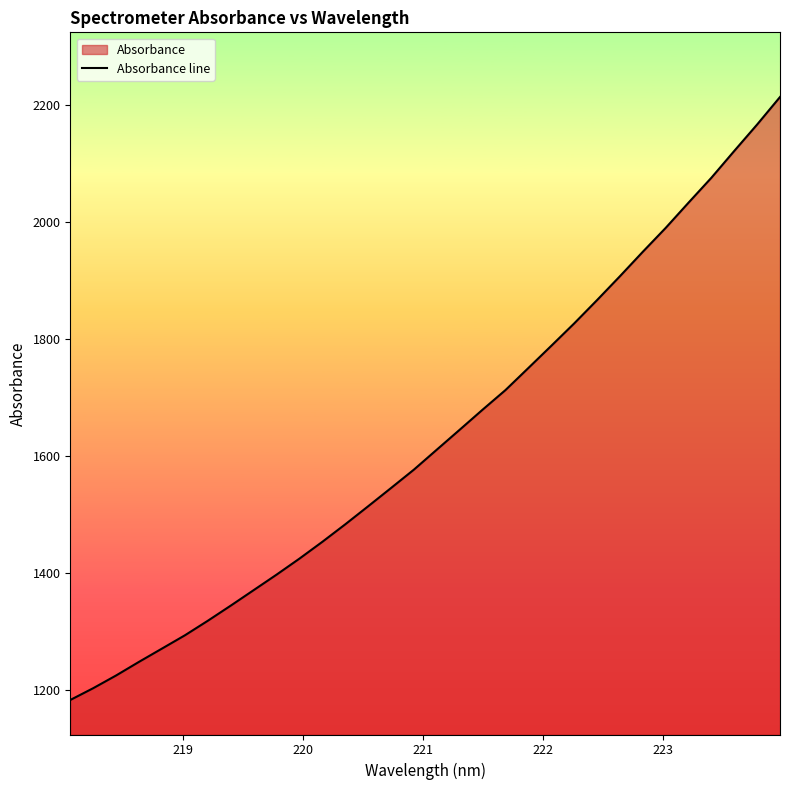

What is the maximum value shown in the chart?

2214.5